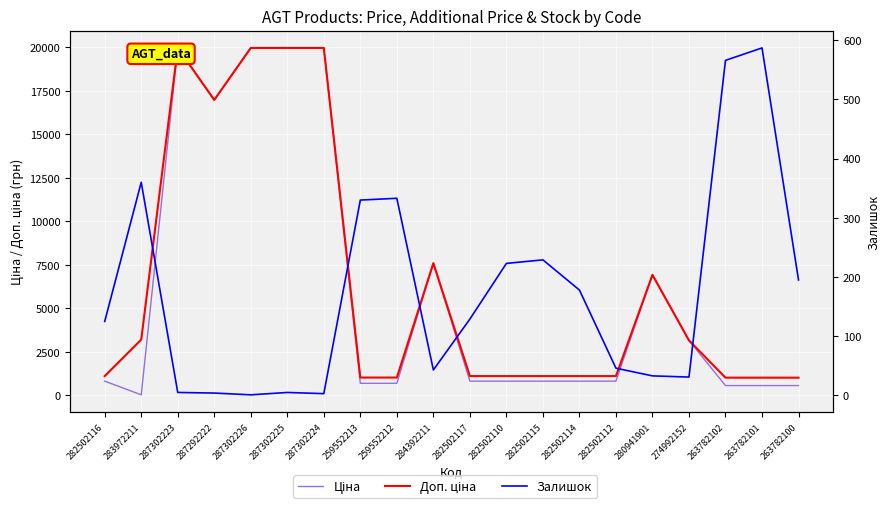

What is the difference between the second highest and minimum values in the Ціна series?

19932.1